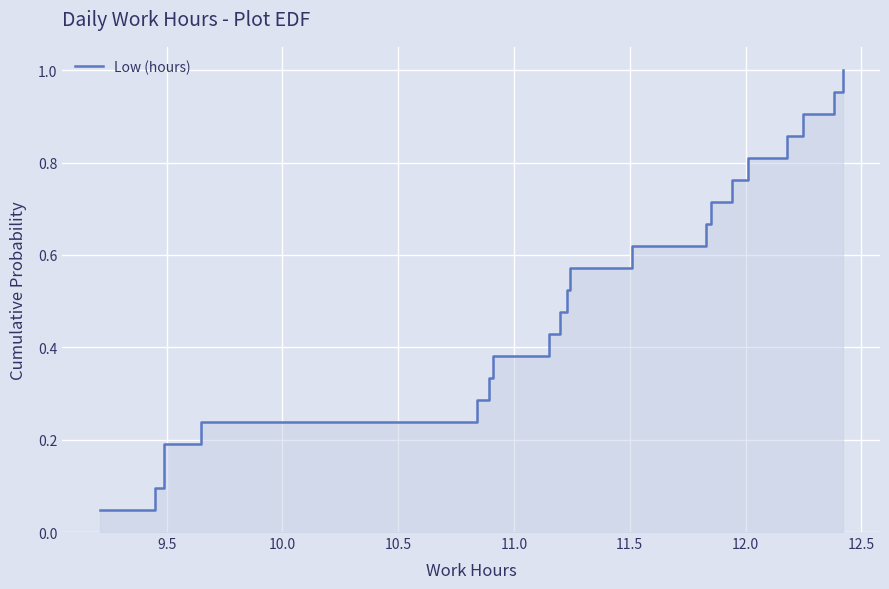

True or false: there are more than 1 points higher than both neighbors.

False